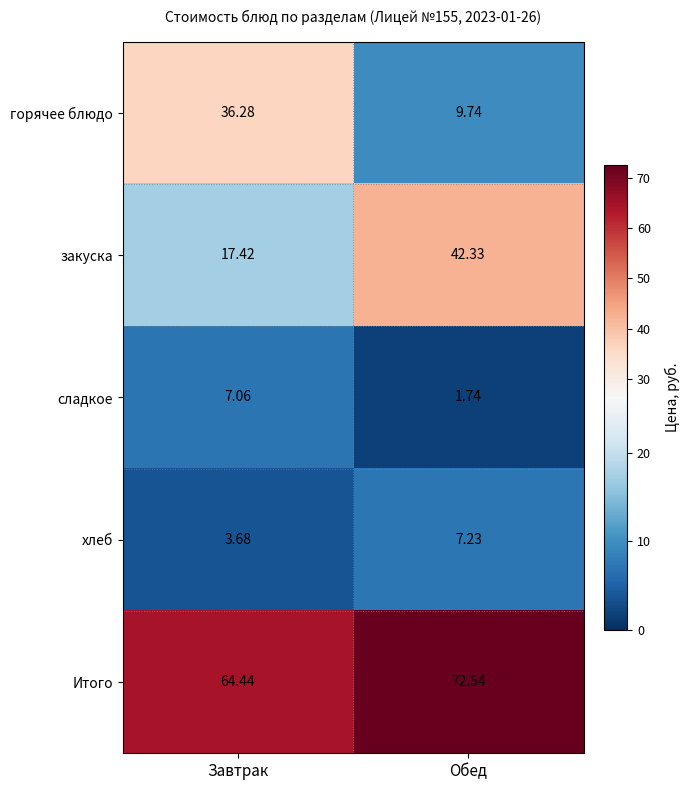

List the series in order of their peak value, lowest first.

сладкое, хлеб, горячее блюдо, закуска, Итого